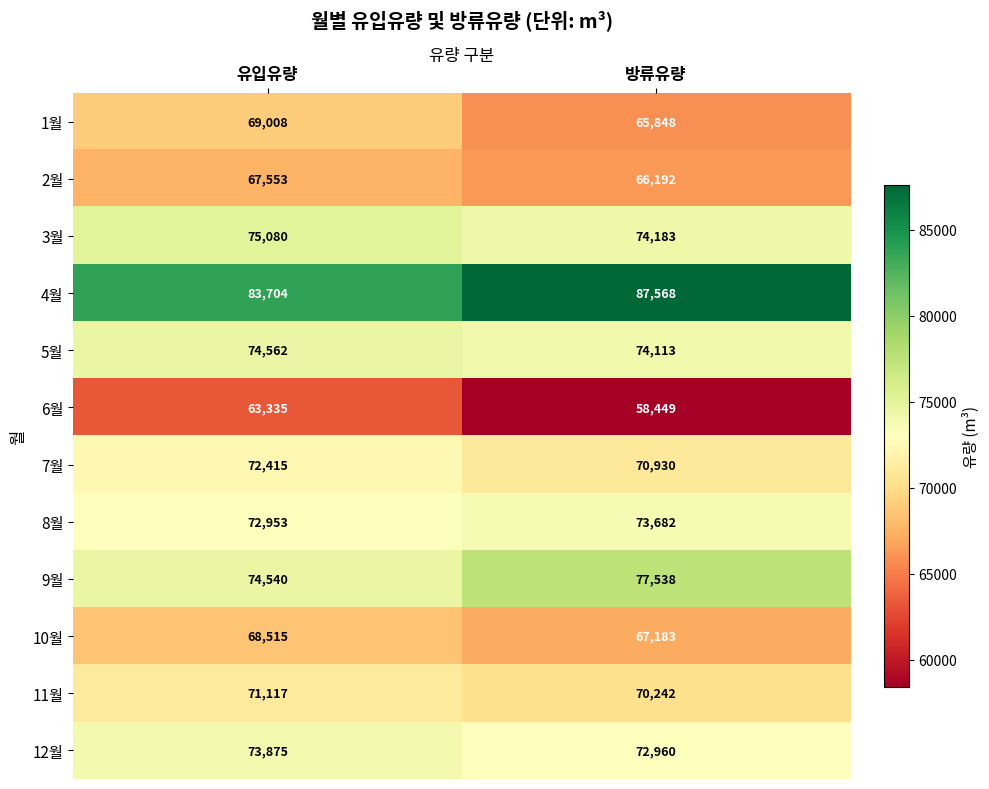

Count the number of data series in this chart.

12